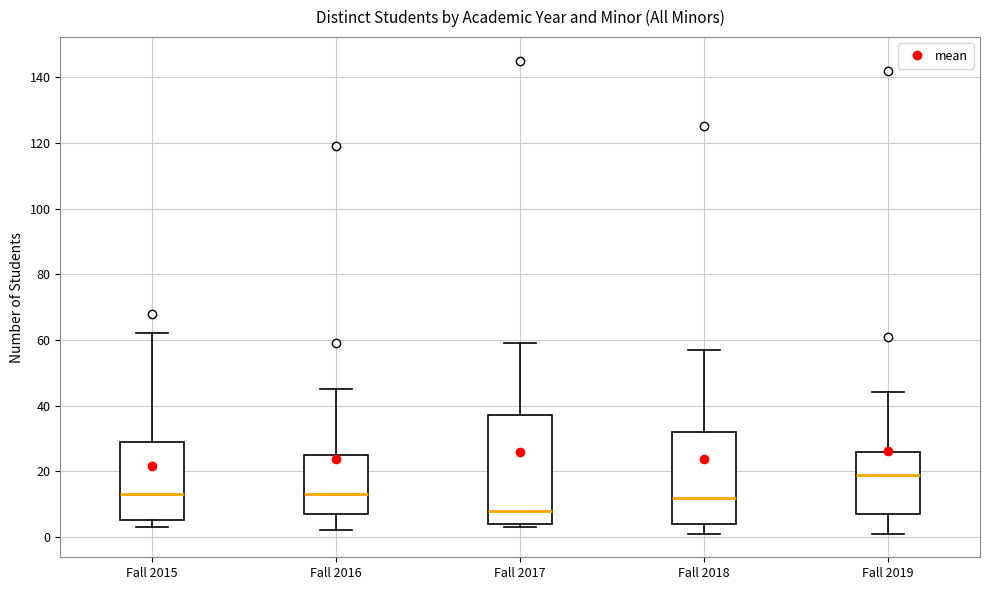

Which box has the highest median line?

Fall 2019